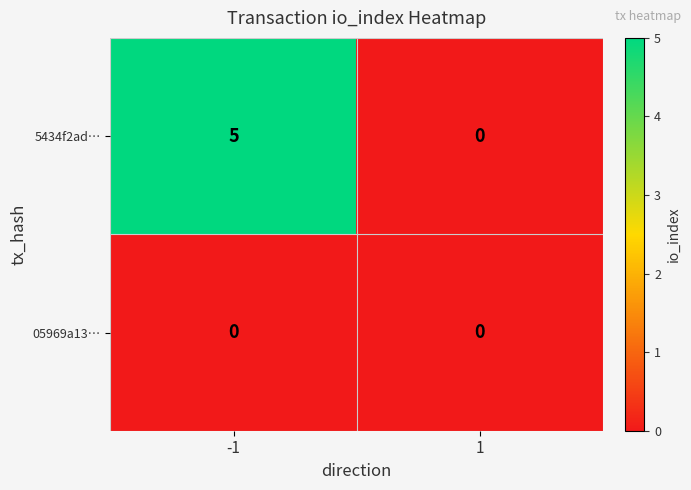

What is the difference between the 5434f2ad… values at -1 and 1?

5